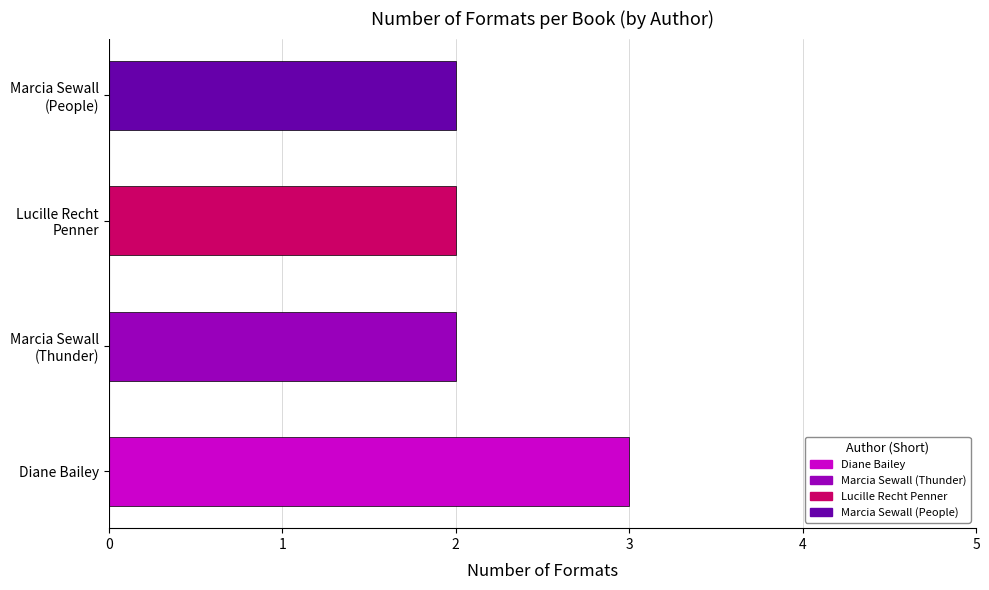

What is the sum of all values?

9